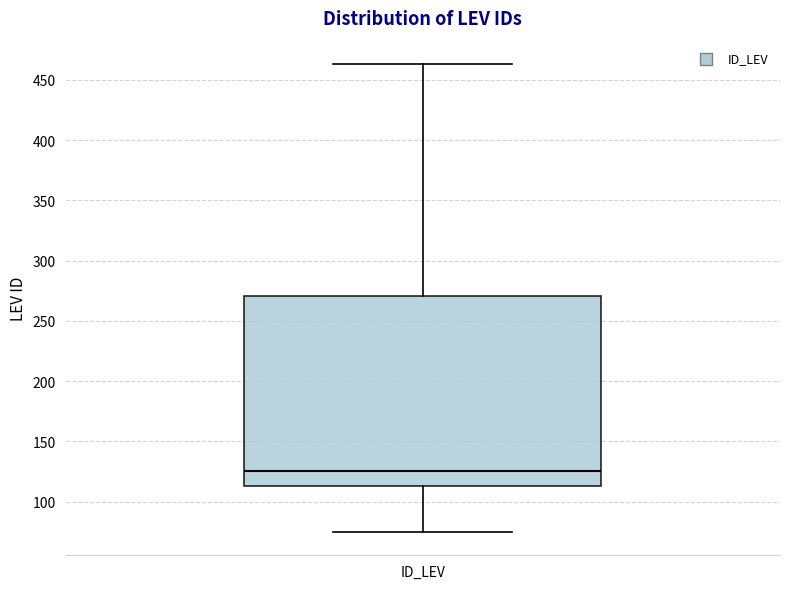

Transcribe this box plot: give where the median line is, the range the box spans, and where the two whiskers end, as read against the y-axis. The values are not printed on the chart, so give them approximately, as read against the axis.

median 125, box 115 to 270, whiskers 75 to 465